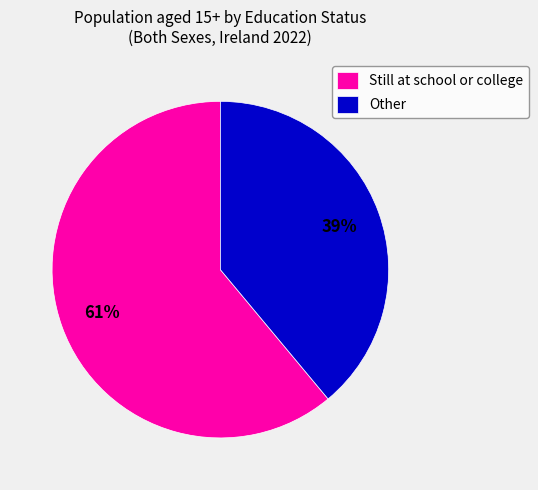

True or false: Other accounts for 39% of the total.

True